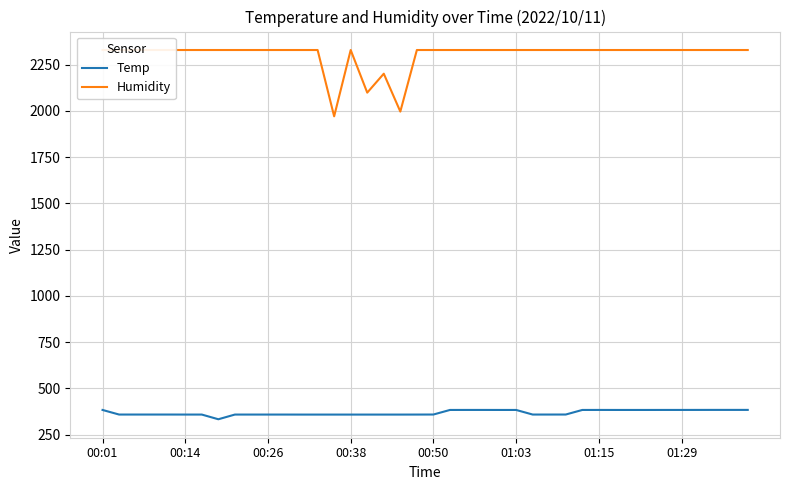

Which has a higher value, 23 or 17?

23